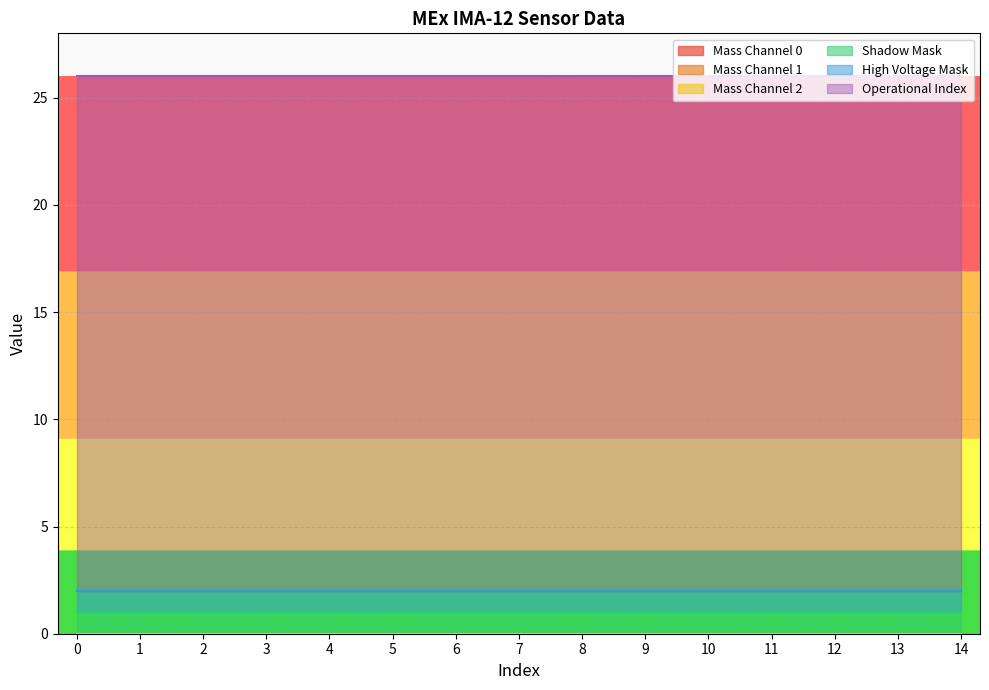

List the labels in order of Mass Channel 1 value, smallest first.

0, 1, 2, 3, 4, 5, 6, 7, 8, 9, 10, 11, 12, 13, 14